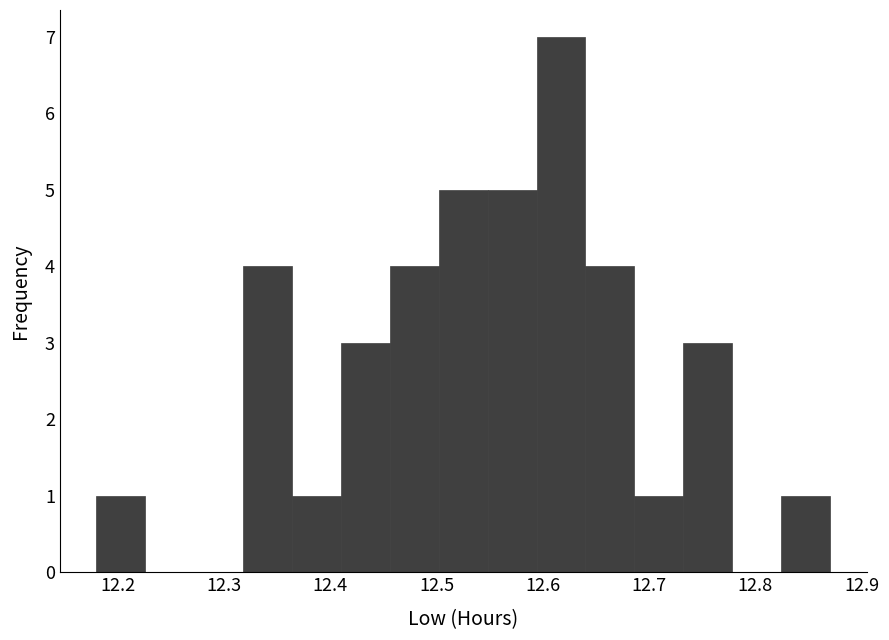

Reading left to right, list every bar in this chart as the range it spans on the x-axis followed by its height. Neither the bar edges nor the heights are printed on the chart, so give them approximately, as read against the axes.

12.180 to 12.226: 1
12.226 to 12.272: 0
12.272 to 12.318: 0
12.318 to 12.364: 4
12.364 to 12.410: 1
12.410 to 12.456: 3
12.456 to 12.502: 4
12.502 to 12.548: 5
12.548 to 12.594: 5
12.594 to 12.640: 7
12.640 to 12.686: 4
12.686 to 12.732: 1
12.732 to 12.778: 3
12.778 to 12.824: 0
12.824 to 12.870: 1